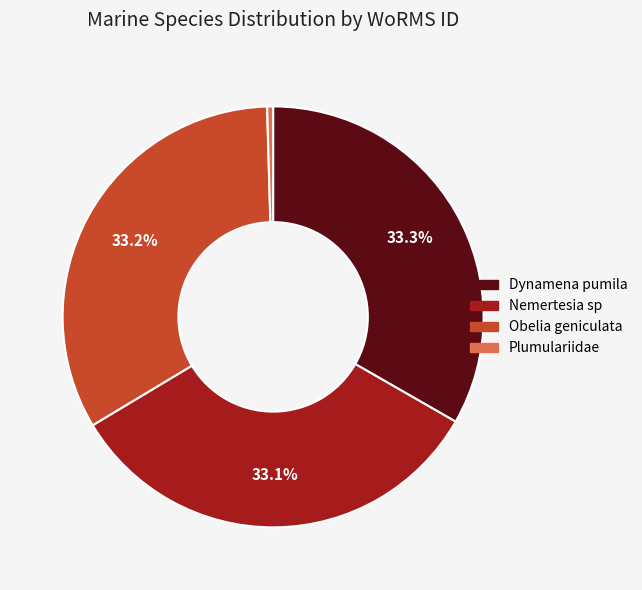

Does any single category account for the majority?

No